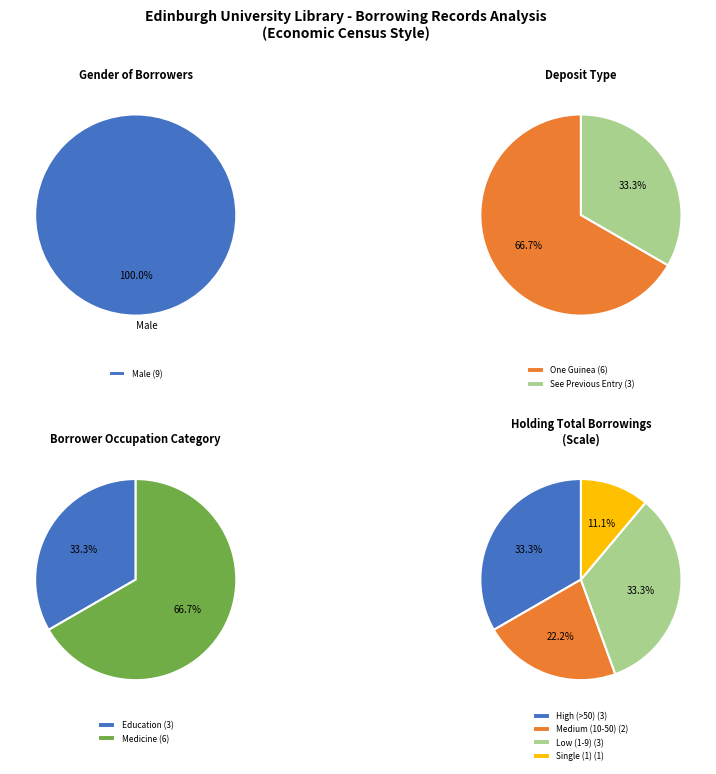

How many slices are in this pie chart?

9